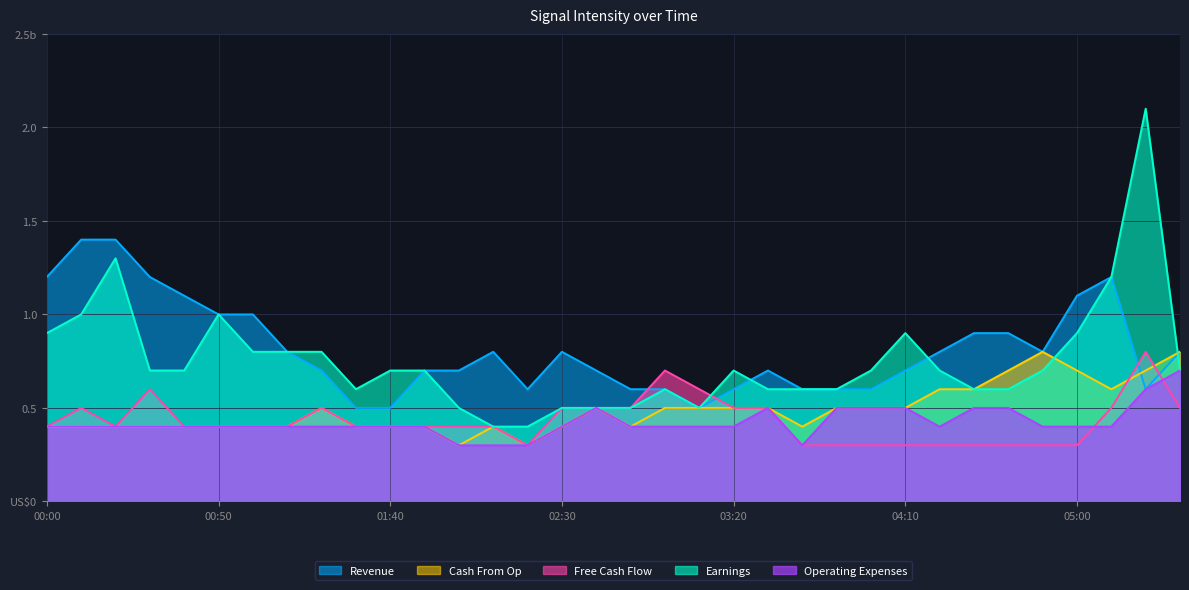

Does the chart have visible grid lines?

Yes